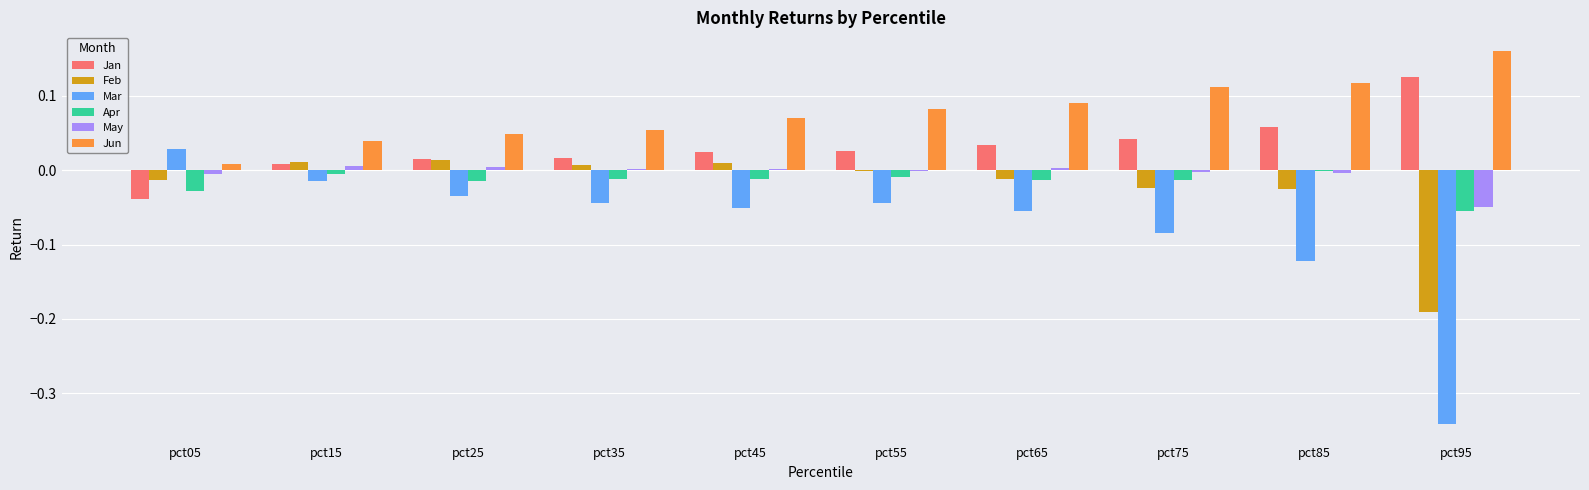

Which label corresponds to the largest value in the chart?

pct95